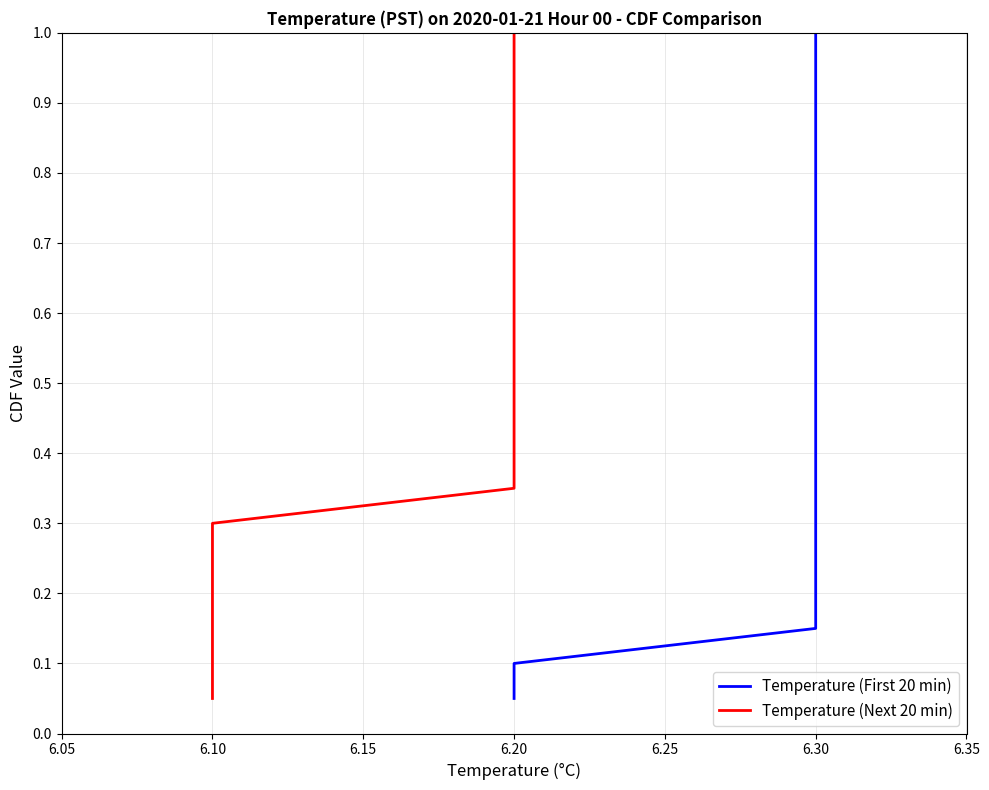

At 17, list the series in order from smallest to largest.

Temperature (First 20 min), Temperature (Next 20 min)